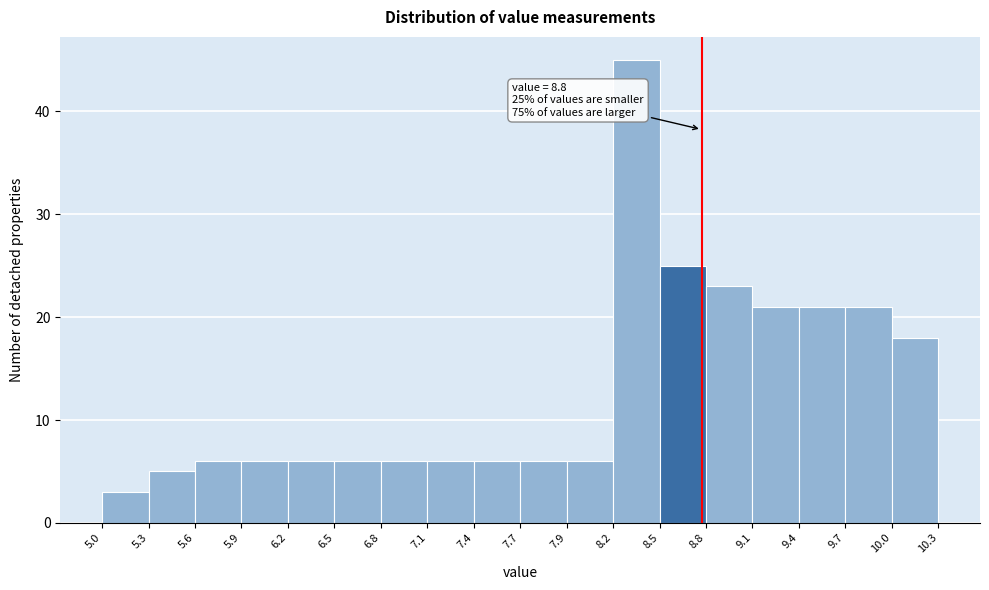

Which range on the x-axis has the tallest bar?

8.2 to 8.5